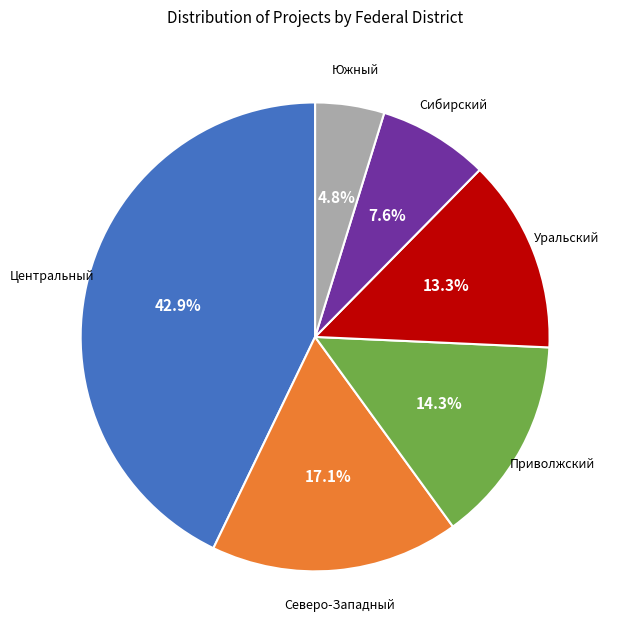

To the nearest percent, what is the difference between the largest and smallest slice percentages?

38%